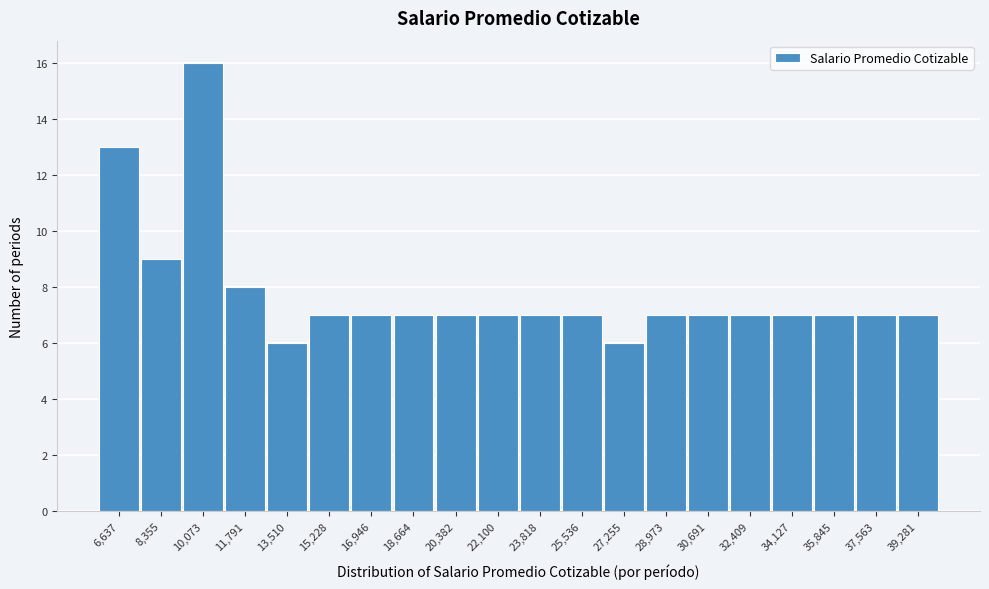

Reading left to right, transcribe all the data shown in this chart.

6,637=13	8,355=9	10,073=16	11,791=8	13,510=6	15,228=7	16,946=7	18,664=7	20,382=7	22,100=7	23,818=7	25,536=7	27,255=6	28,973=7	30,691=7	32,409=7	34,127=7	35,845=7	37,563=7	39,281=7